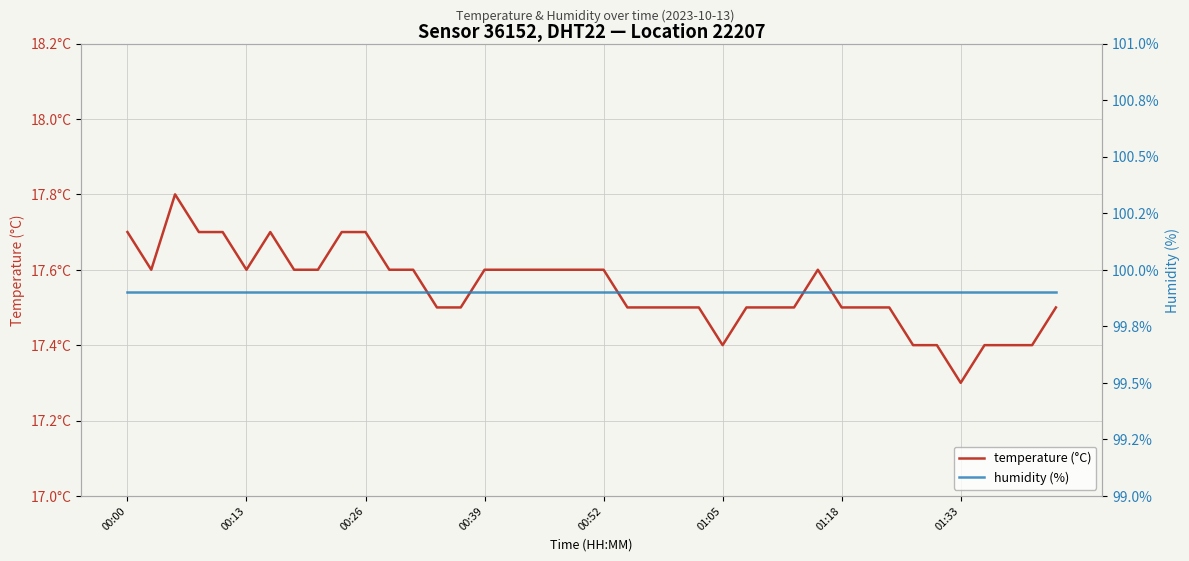

Rank the series at 00:52 from lowest to highest value.

temperature (°C), humidity (%)